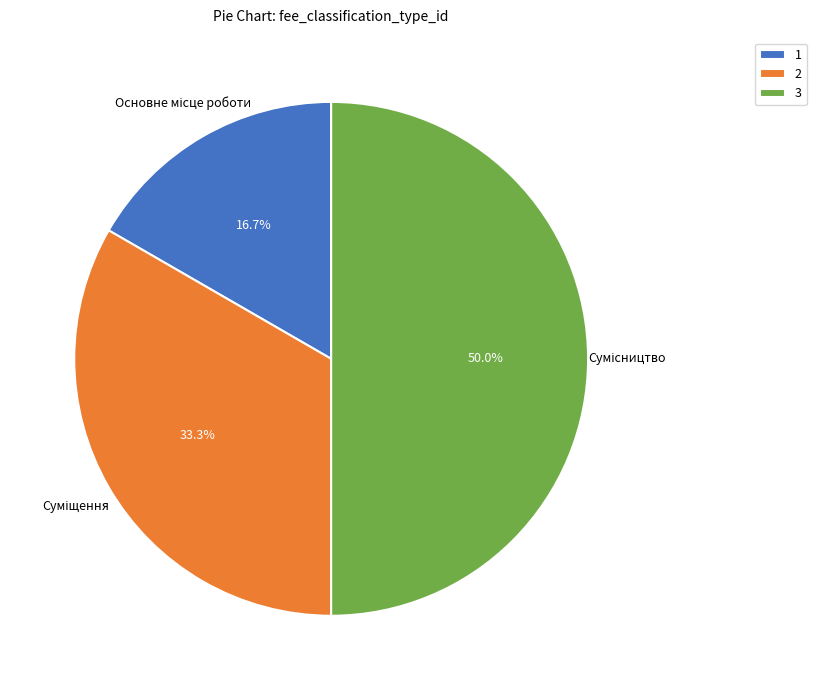

Approximately how many times larger is the value at 2 compared to 3?

0.7